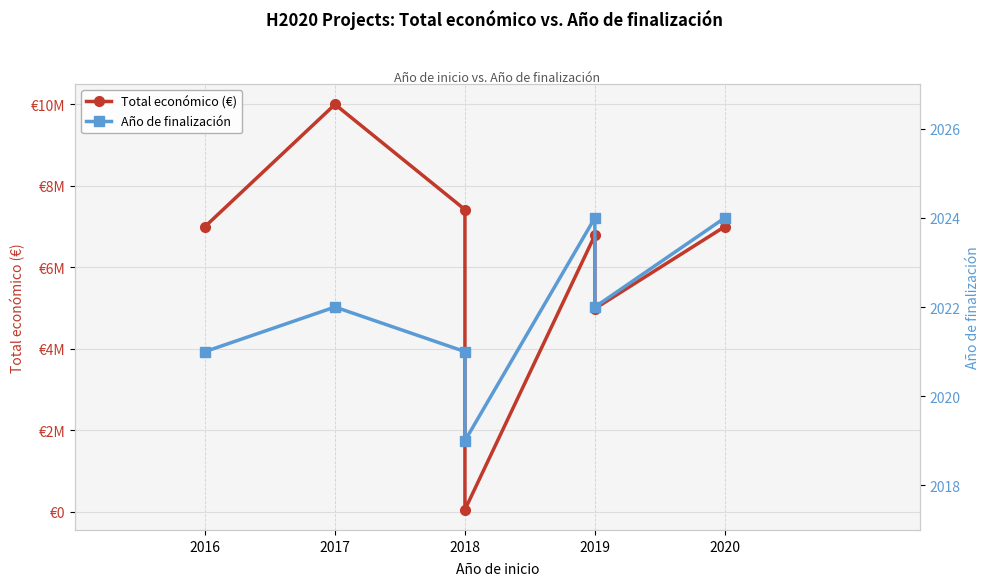

Is the value of Total económico (€) at 2019 greater than the value of Año de finalización at 2019?

Yes